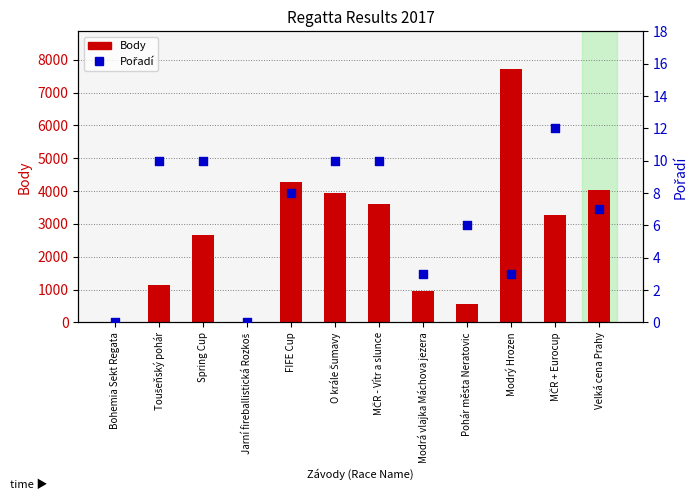

What is the total value across all series at Modrý Hrozen?

7710